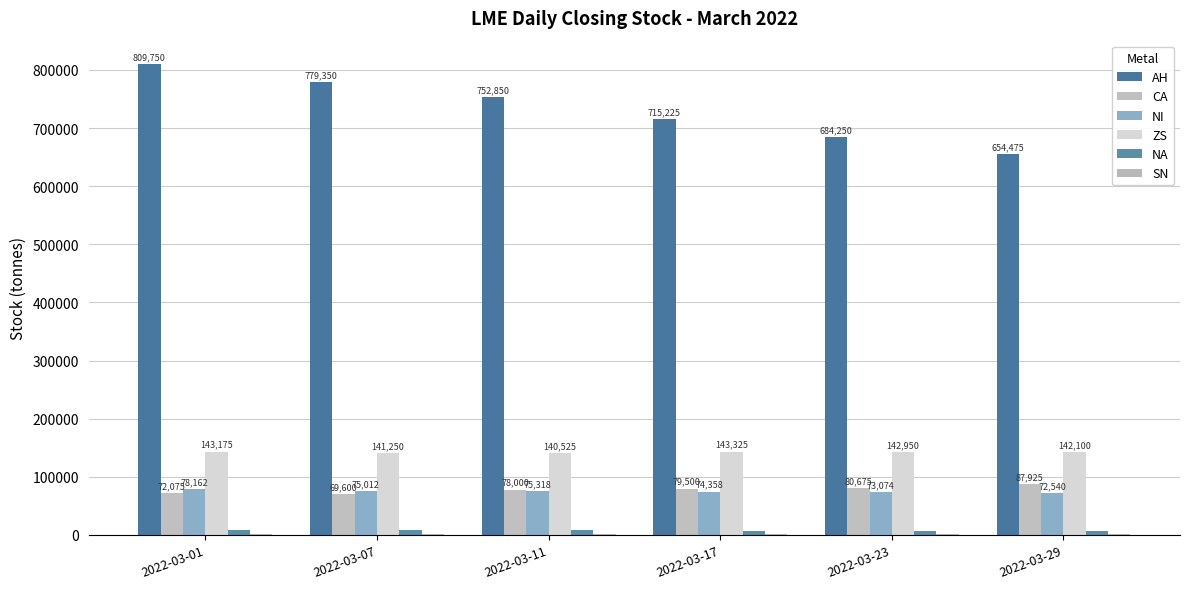

Which category has the lowest value in the AH series?

2022-03-29